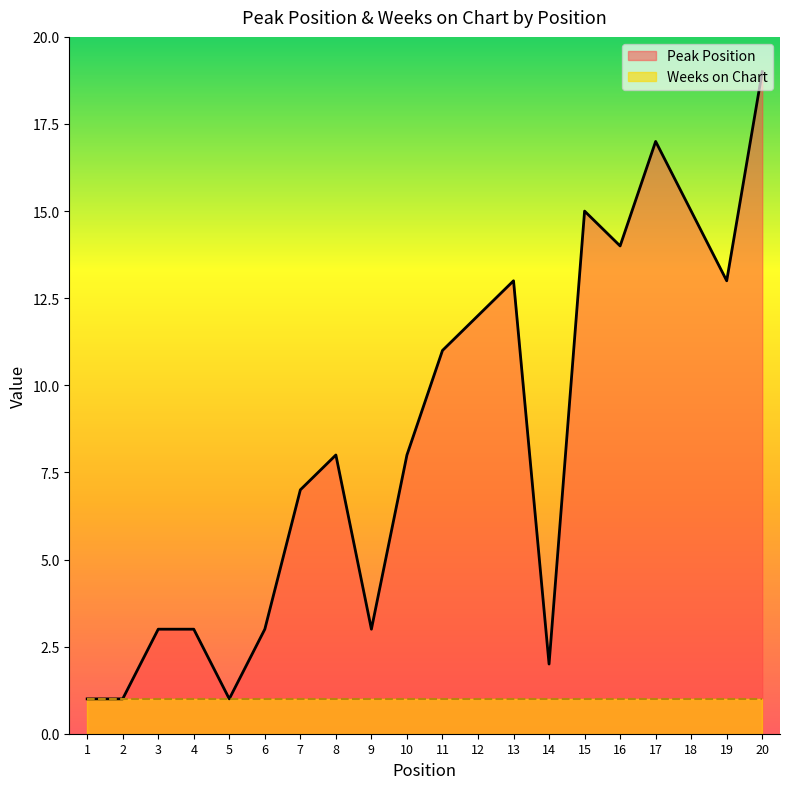

What is the change in value from 1 to 17?

+16